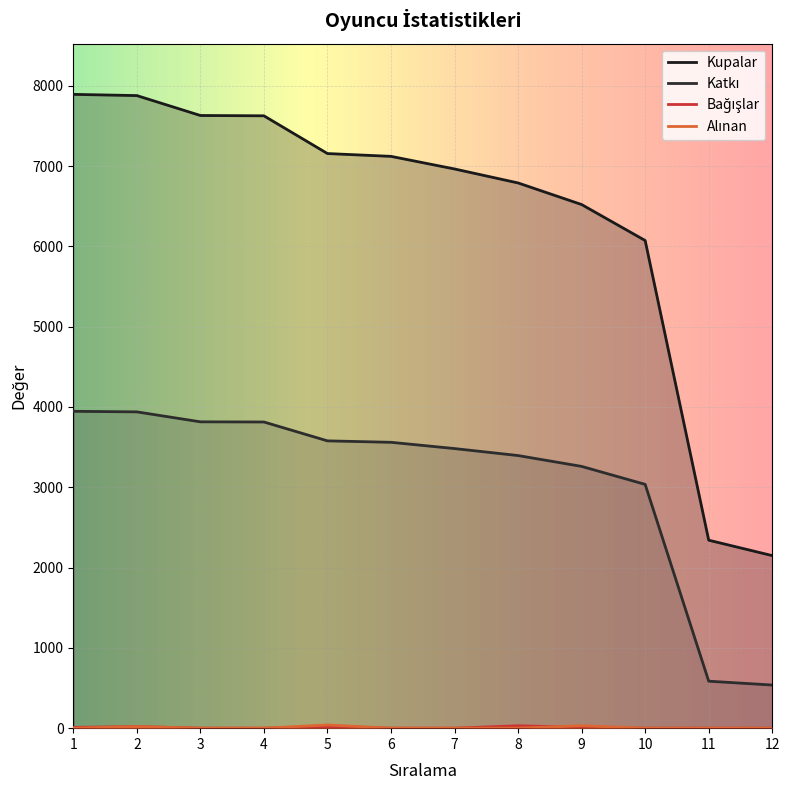

Is the value of Bağışlar at 9 greater than the value of Kupalar at 2?

No